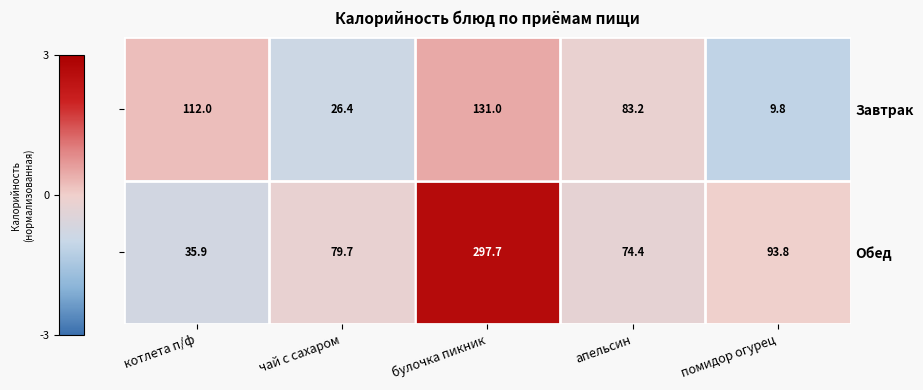

The Обед series shows -1.1 at котлета п/ф. True or false?

False